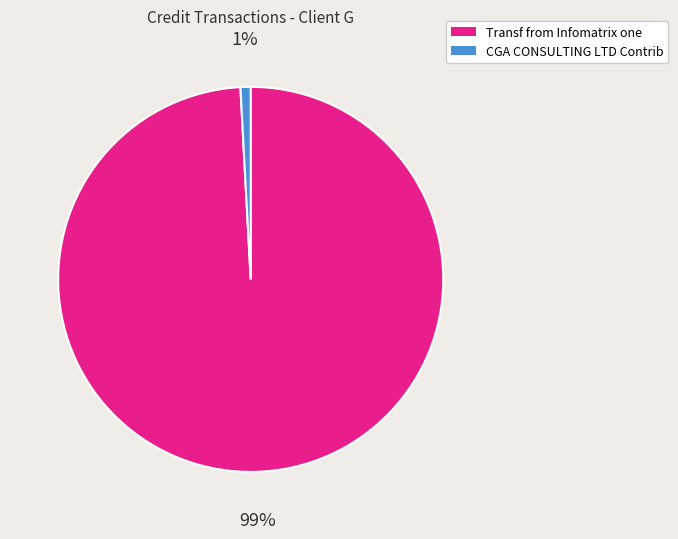

Between Transf from Infomatrix one and CGA CONSULTING LTD Contrib, which is larger?

Transf from Infomatrix one